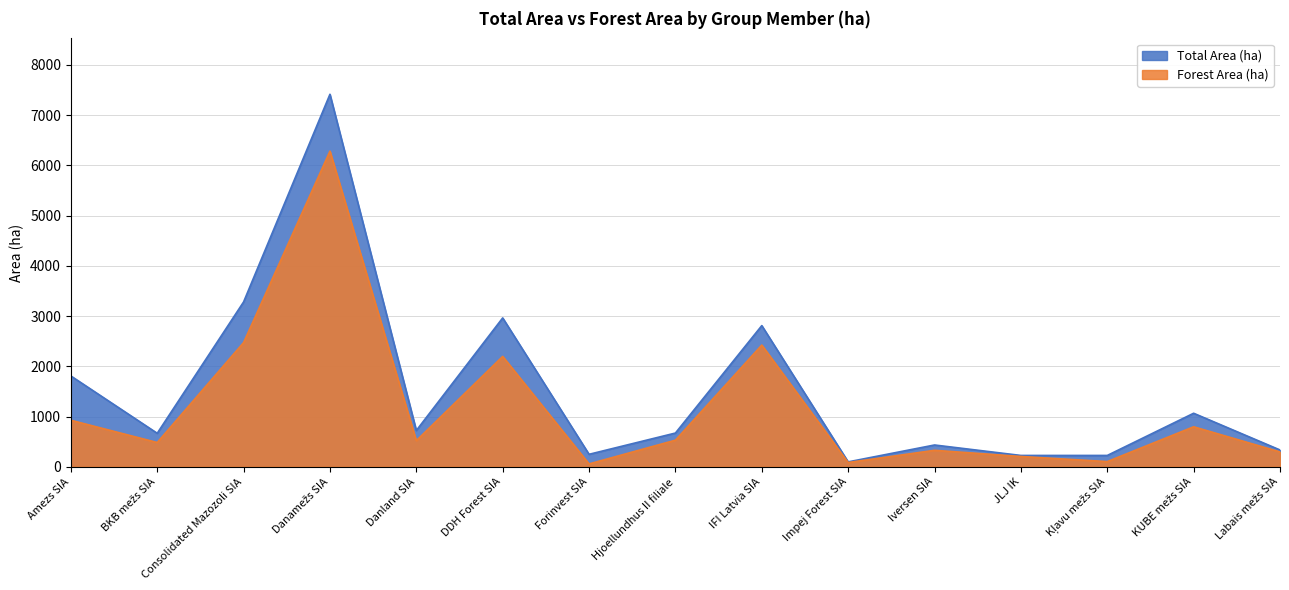

What is the label of the 11th point from the left?

Iversen SIA